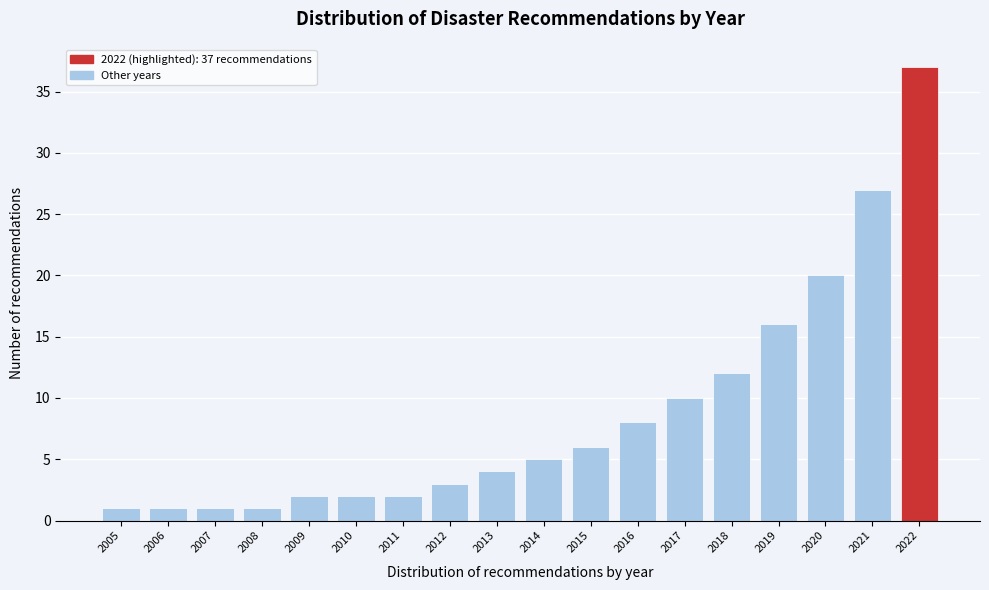

Reading left to right, what are all the values shown in this chart?

1	1	1	1	2	2	2	3	4	5	6	8	10	12	16	20	27	37